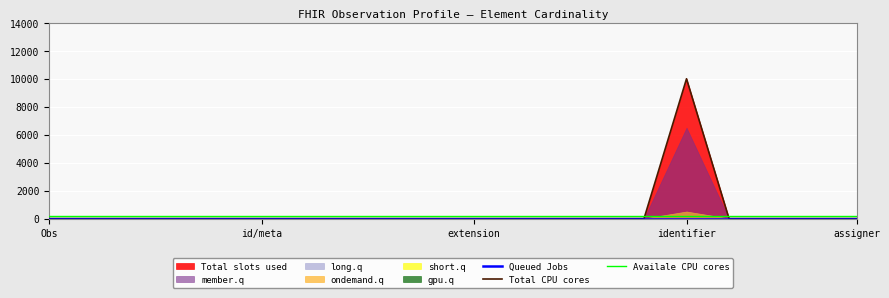

Which category has the lowest value in the Queued Jobs series?

Obs